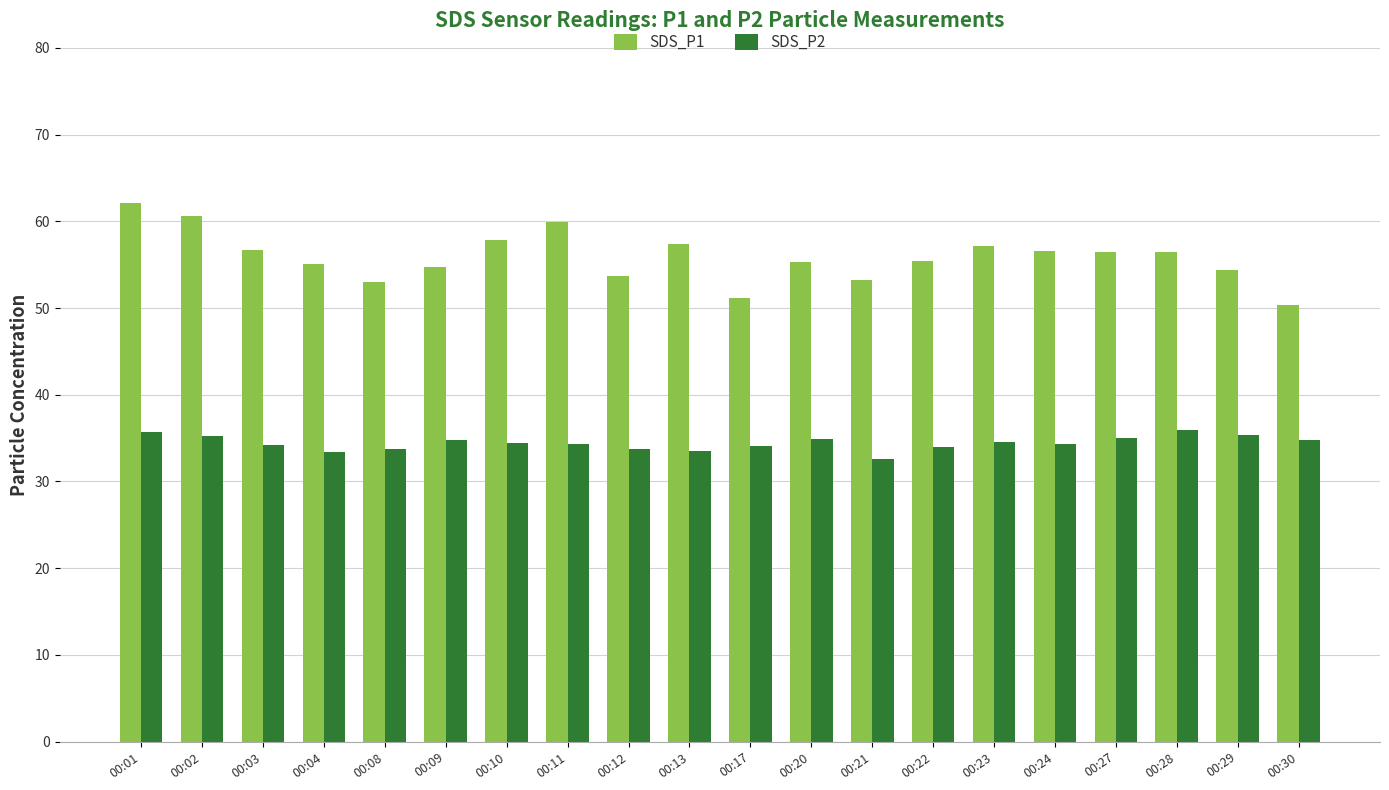

Rank the series by their maximum value, from highest to lowest.

SDS_P1, SDS_P2